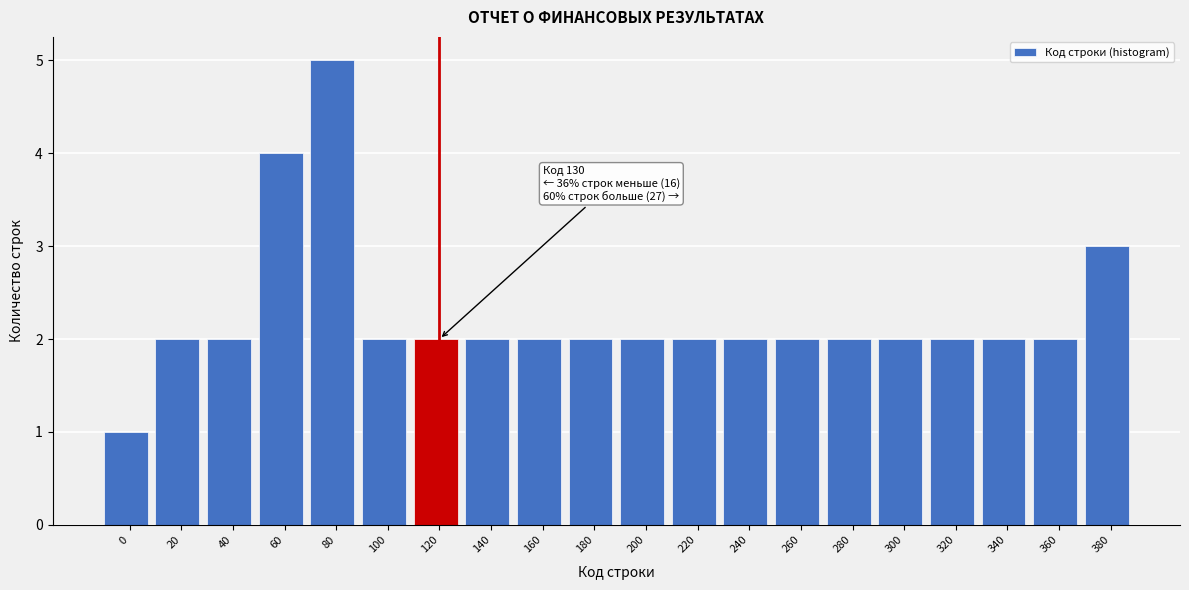

Reading left to right, what are all the values shown in this chart?

1	2	2	4	5	2	2	2	2	2	2	2	2	2	2	2	2	2	2	3